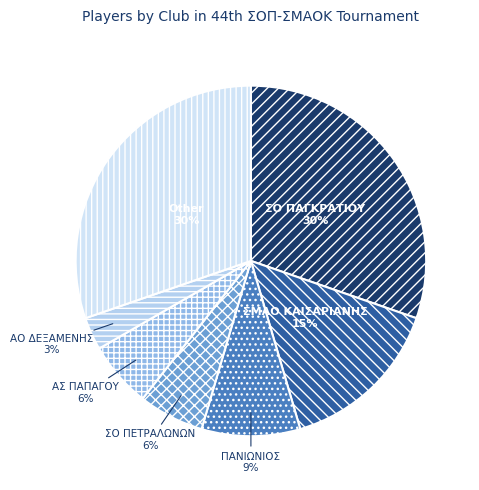

Which slice is the smallest?

ΑΟ ΔΕΞΑΜΕΝΗΣ